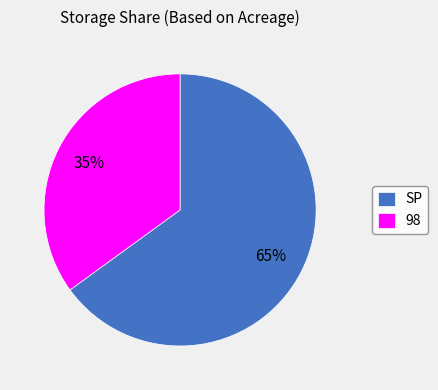

What percentage is the 98 slice, to the nearest percent?

35%